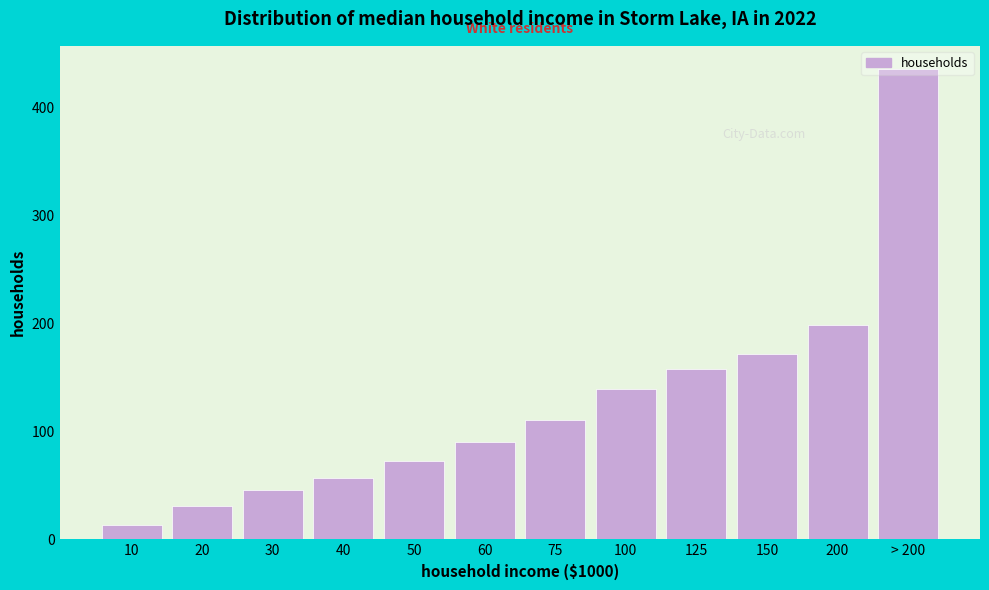

True or false: the data shows 157.9 at 125.

True